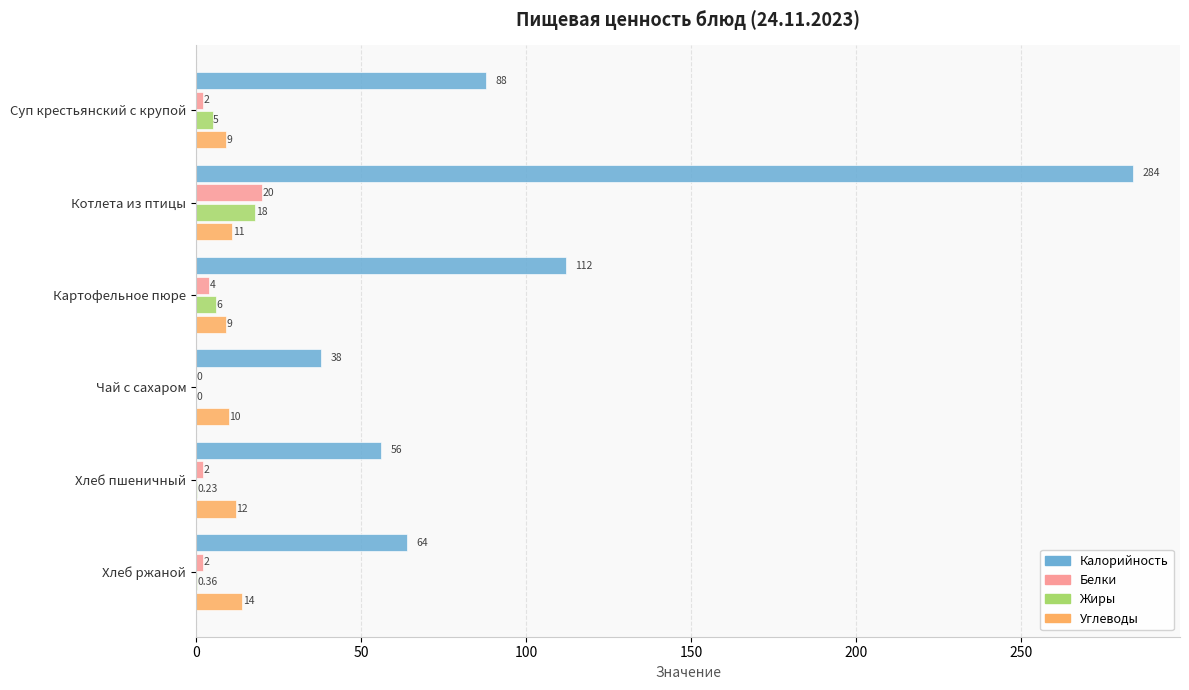

What is the sum of the Жиры values at Суп крестьянский с крупой and Чай с сахаром?

5.0